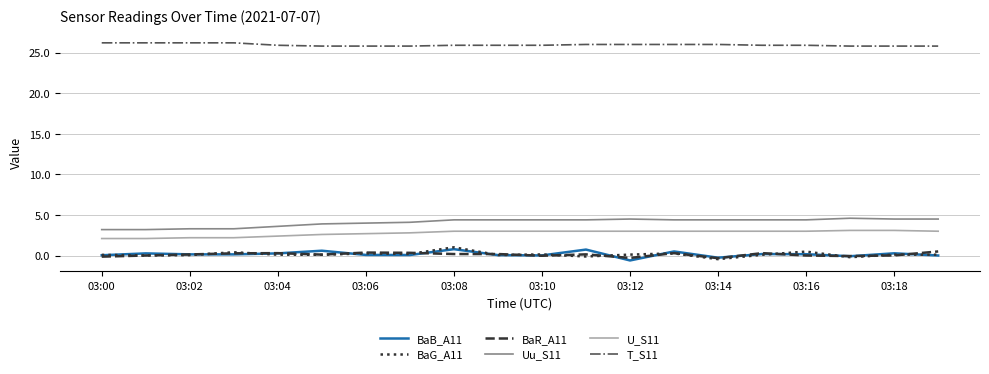

Which series has the largest total across all categories?

T_S11